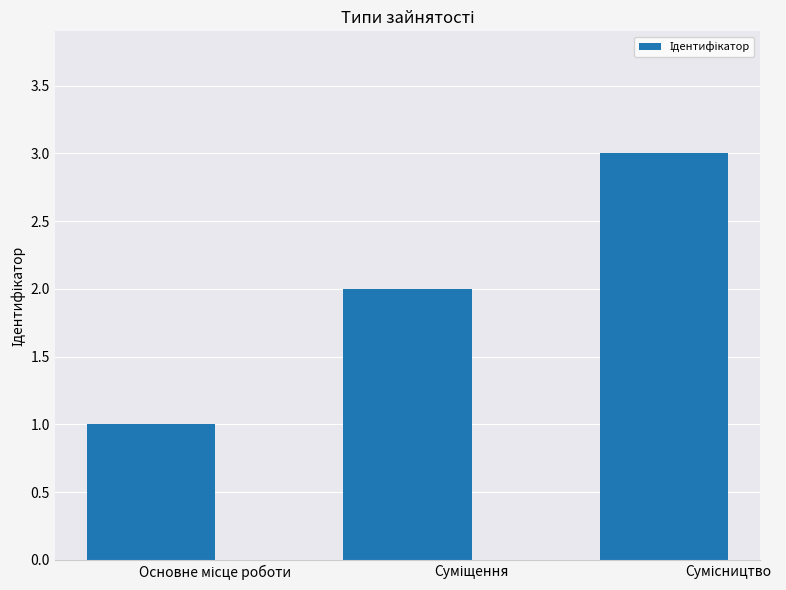

What is the sum of all values?

6